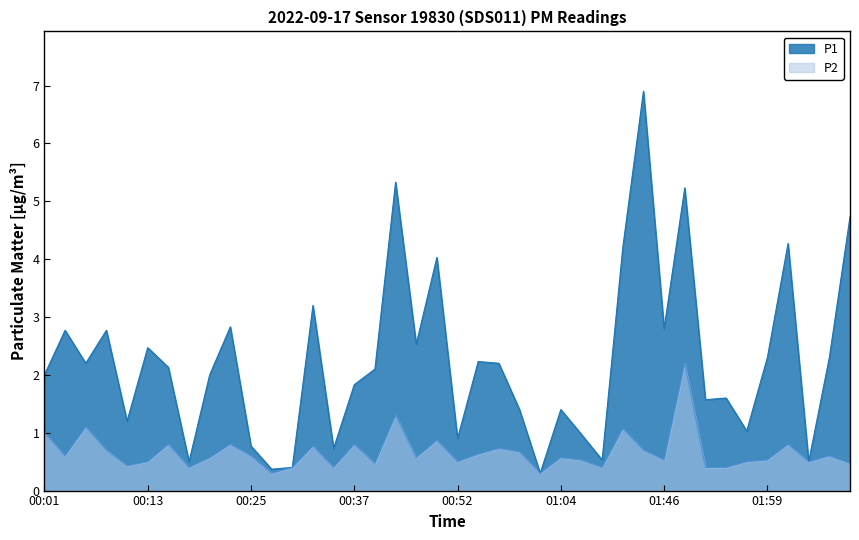

How many series are shown in this chart?

2